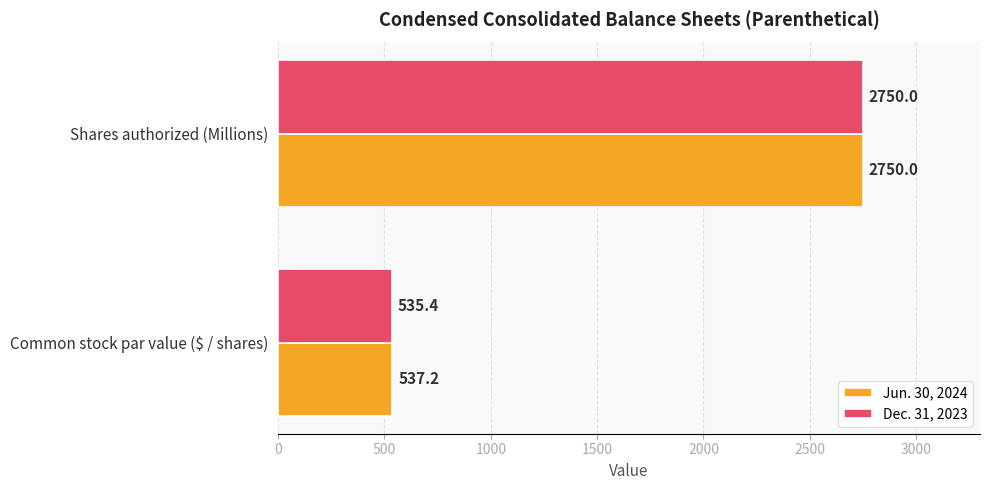

What is the lowest value of the Dec. 31, 2023 series?

535.4